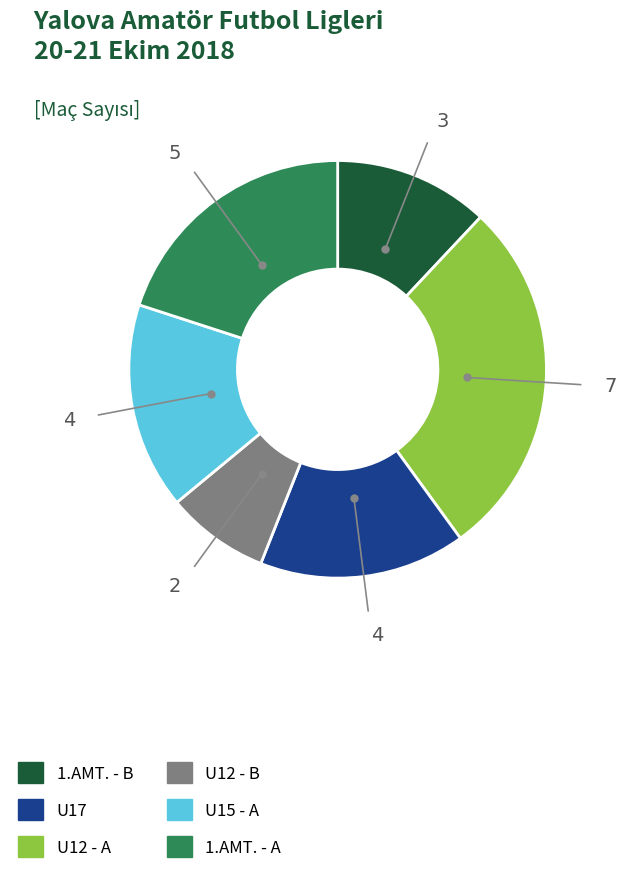

What is the ratio of the value at 1.AMT. - A to the value at U17?

0.7